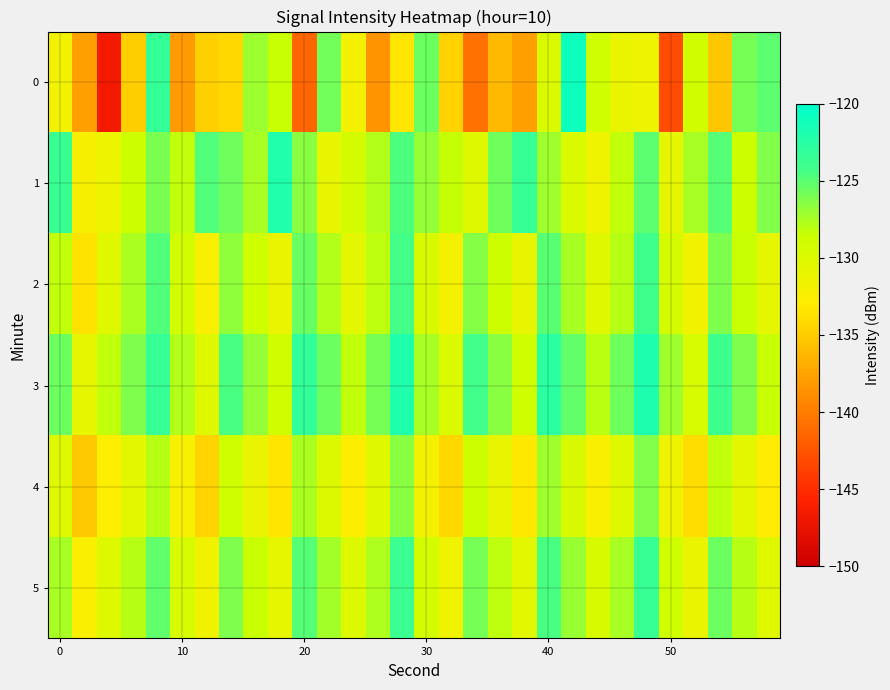

Count the number of categories in the chart.

30